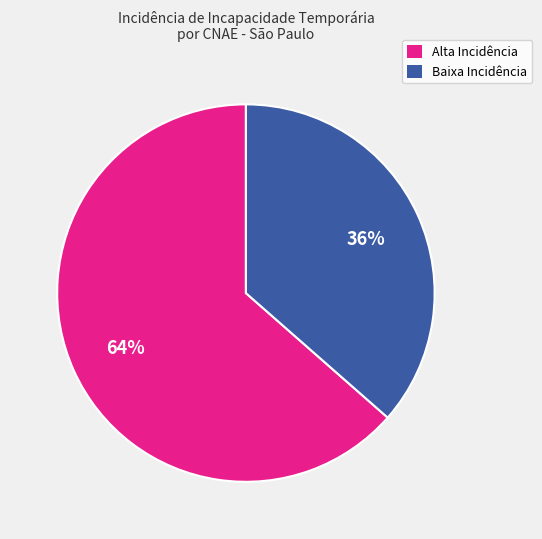

Is there any slice that represents more than half of the pie?

Yes